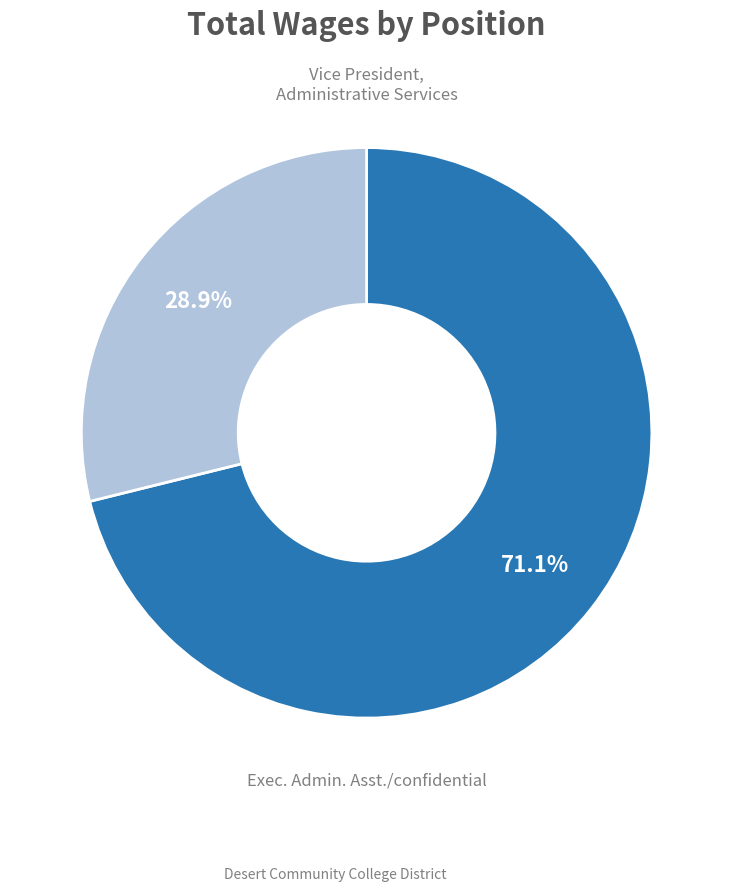

Is there any slice that represents more than half of the pie?

Yes